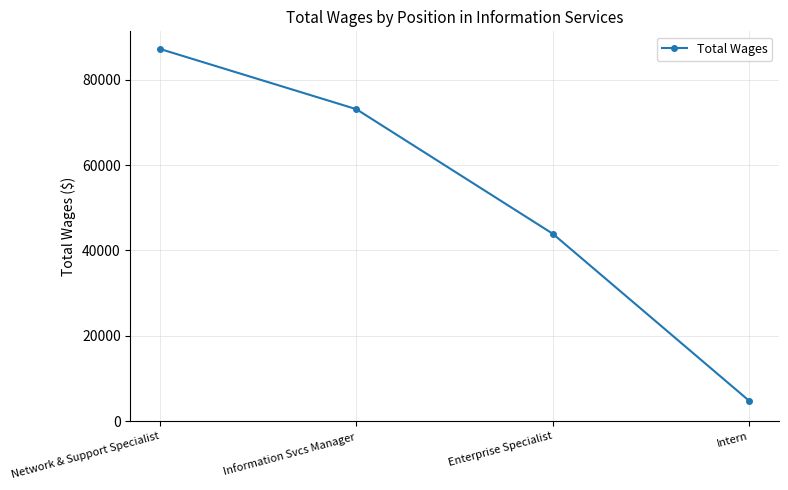

Does the chart display data point markers on the line(s)?

Yes